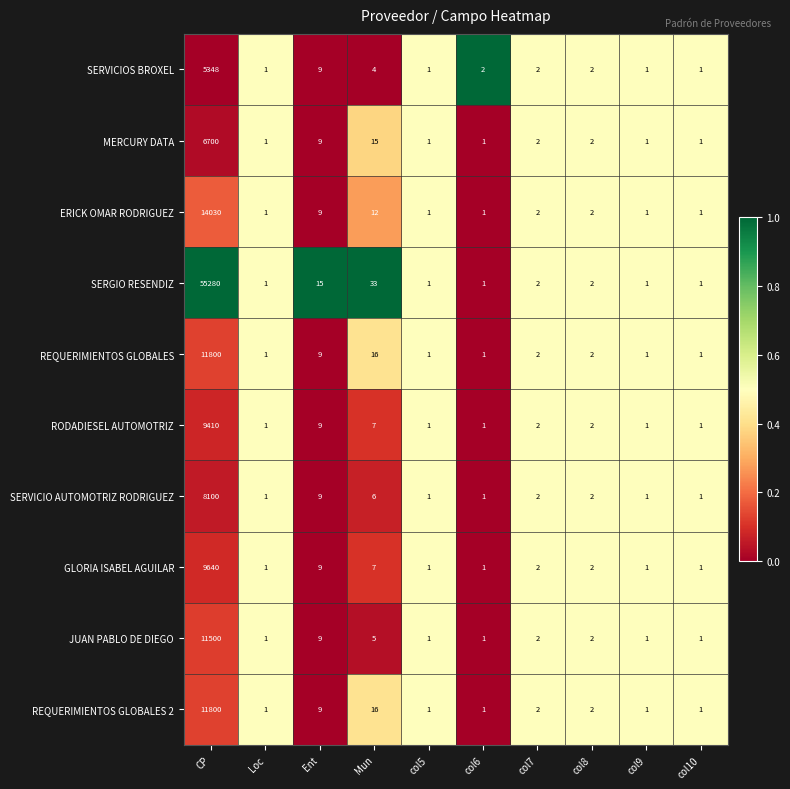

Is it true that RODADIESEL AUTOMOTRIZ equals 9410 at CP?

True